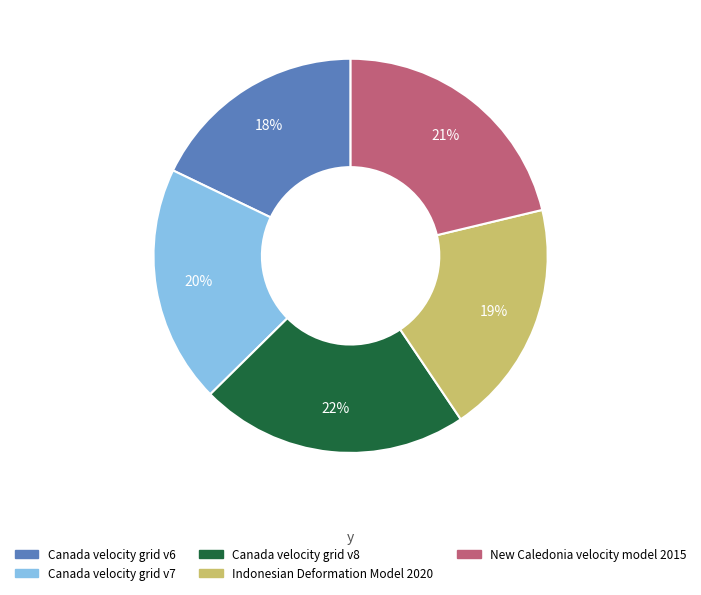

Does Canada velocity grid v7 represent more than half of the total?

No